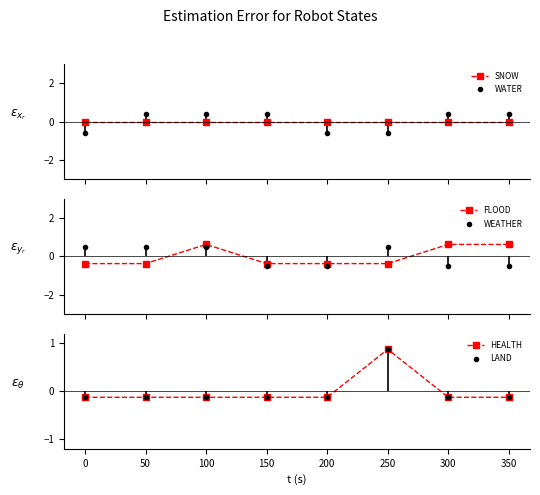

Reading left to right, transcribe all the data shown in this chart.

SNOW: 0=0.0	50=0.0	100=0.0	150=0.0	200=0.0	250=0.0	300=0.0	350=0.0
WATER: 0=-0.6	50=0.4	100=0.4	150=0.4	200=-0.6	250=-0.6	300=0.4	350=0.4
FLOOD: 0=-0.4	50=-0.4	100=0.6	150=-0.4	200=-0.4	250=-0.4	300=0.6	350=0.6
WEATHER: 0=0.5	50=0.5	100=0.5	150=-0.5	200=-0.5	250=0.5	300=-0.5	350=-0.5
HEALTH: 0=-0.1	50=-0.1	100=-0.1	150=-0.1	200=-0.1	250=0.9	300=-0.1	350=-0.1
LAND: 0=-0.1	50=-0.1	100=-0.1	150=-0.1	200=-0.1	250=0.9	300=-0.1	350=-0.1